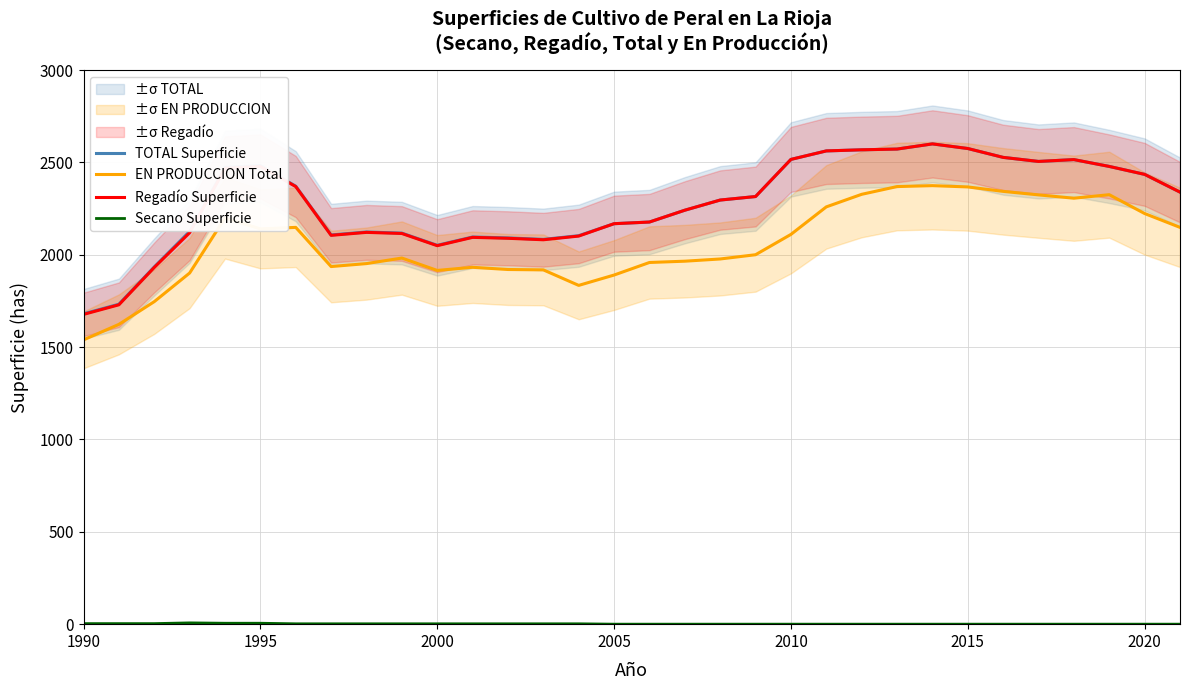

Rank the series by their maximum value, from highest to lowest.

TOTAL Superficie, Regadío Superficie, EN PRODUCCION Total, Secano Superficie